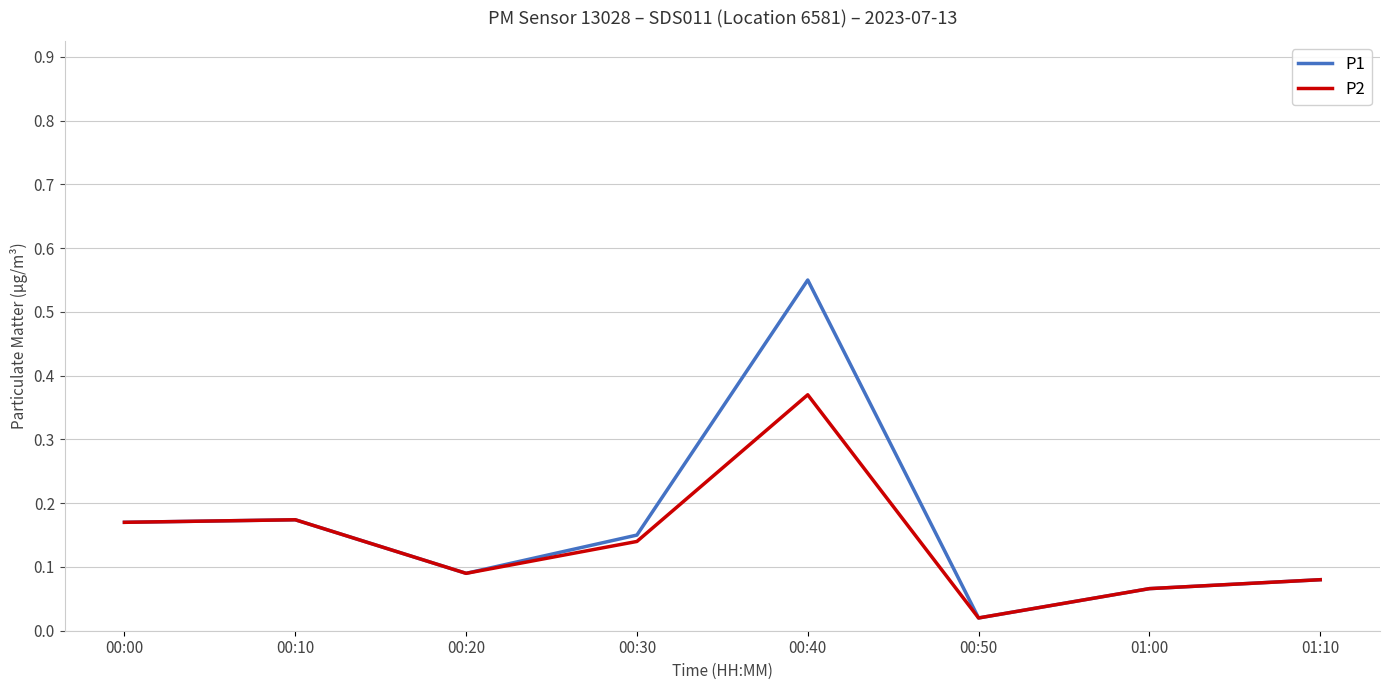

At which label is P2 closest to 0?

00:50